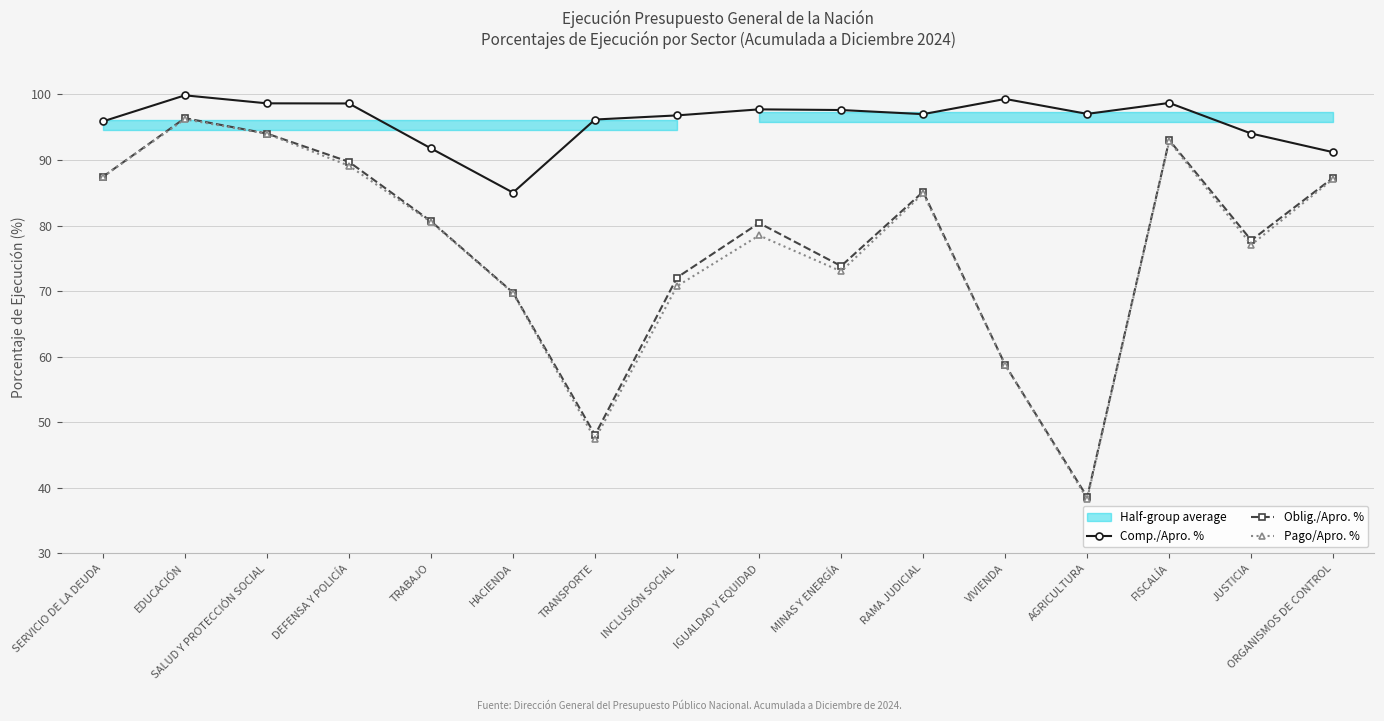

Does the chart have visible grid lines?

Yes